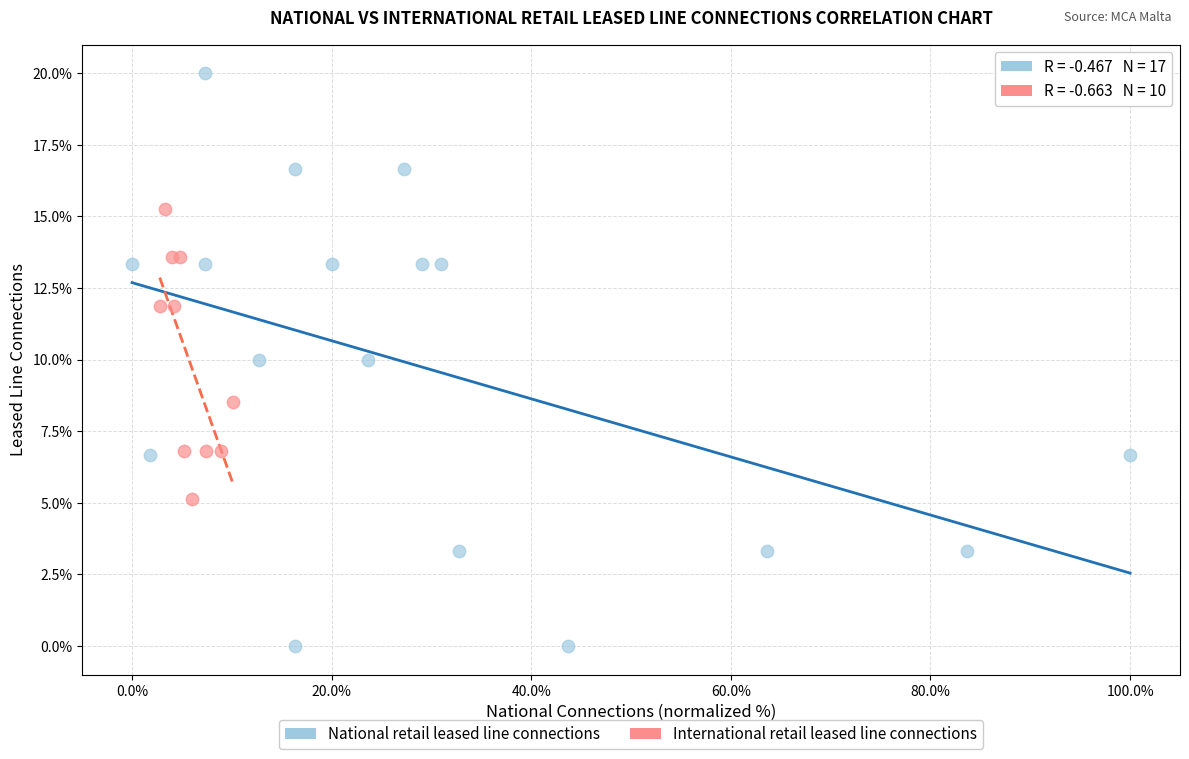

Which series has the largest Y range (max minus min)?

National retail leased line connections